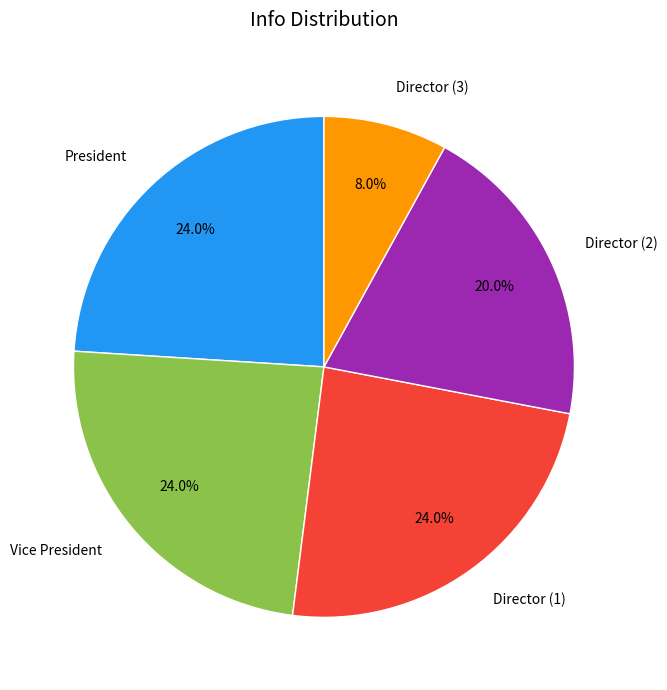

Does Director (1) represent more than half of the total?

No